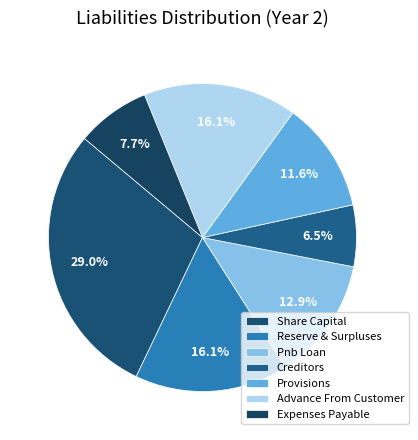

How many segments does this pie chart have?

7